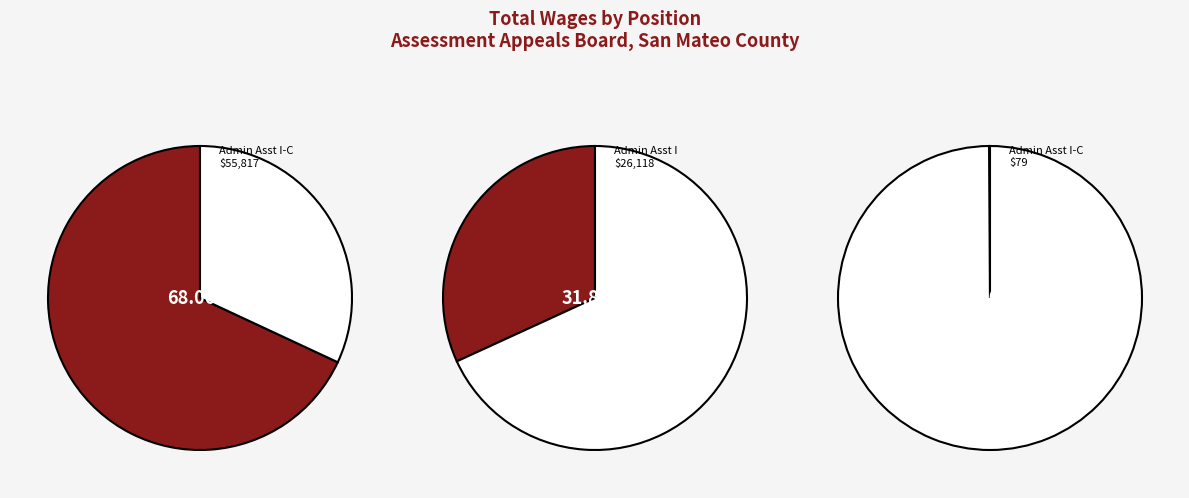

Is there a majority slice in this chart?

Yes